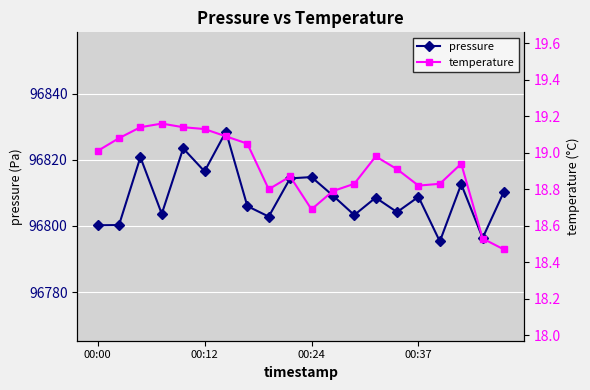

At which category does temperature reach its first local valley?

8